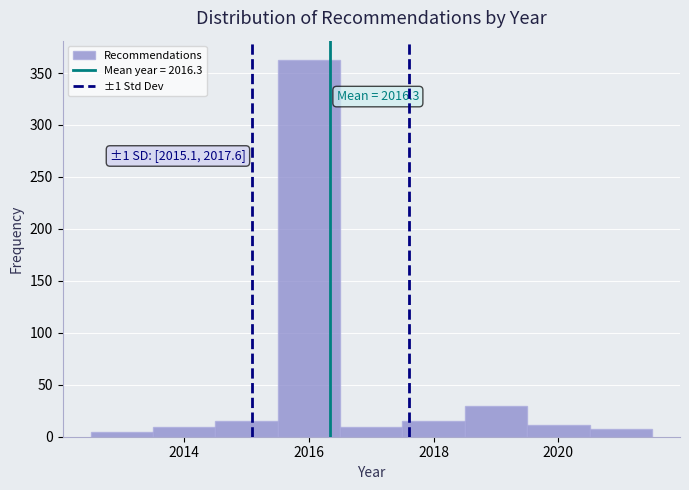

Which range on the x-axis has the tallest bar?

2015.5 to 2016.5